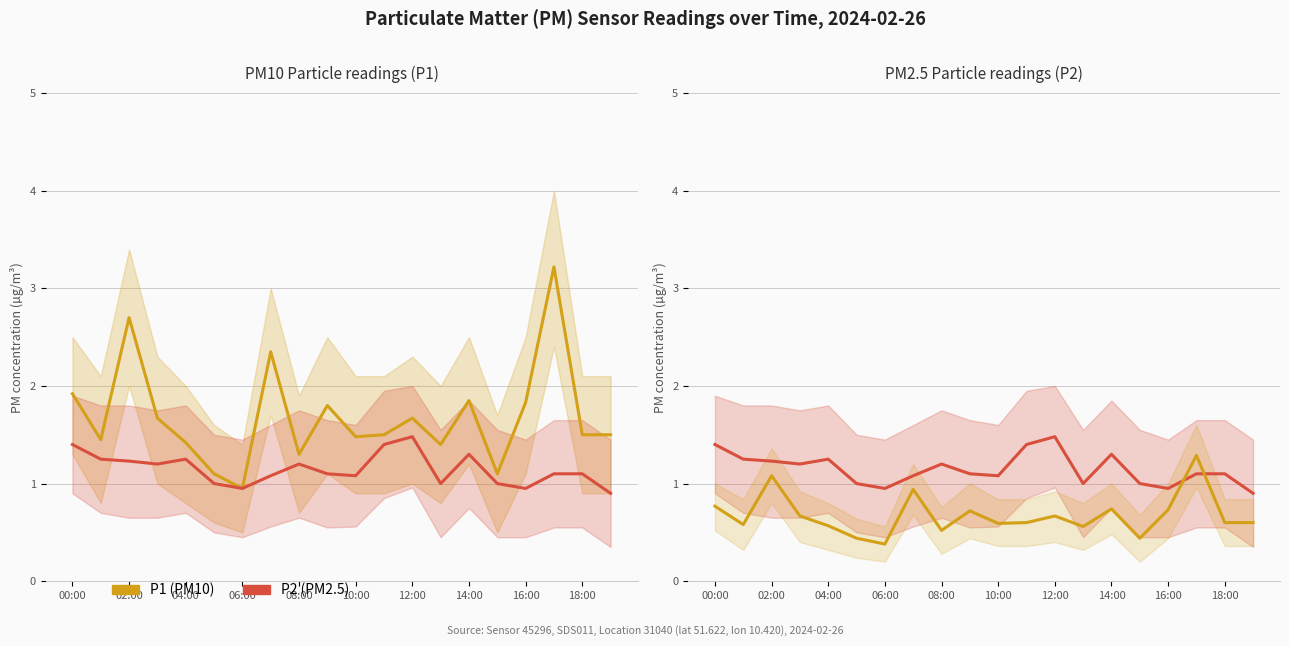

True or false: P1 and P1 (scaled) cross at least once.

False